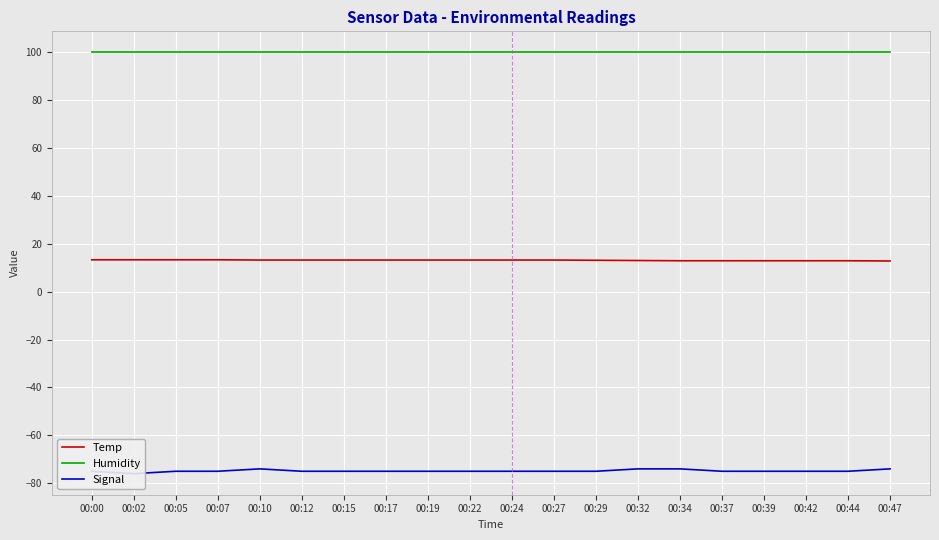

What is the value of the Humidity point at the 10th from the left?

99.9